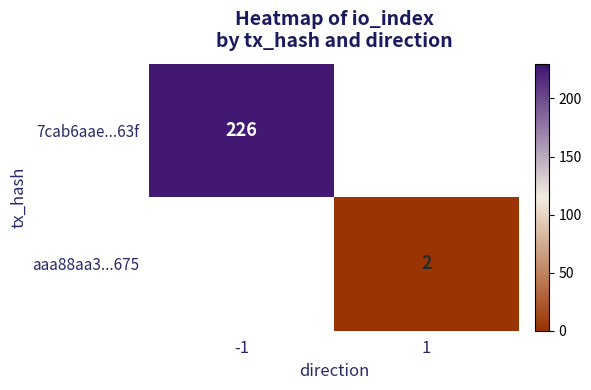

Count the number of categories in the chart.

2